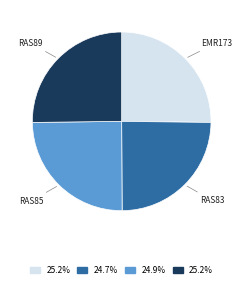

Is there a majority slice in this chart?

No